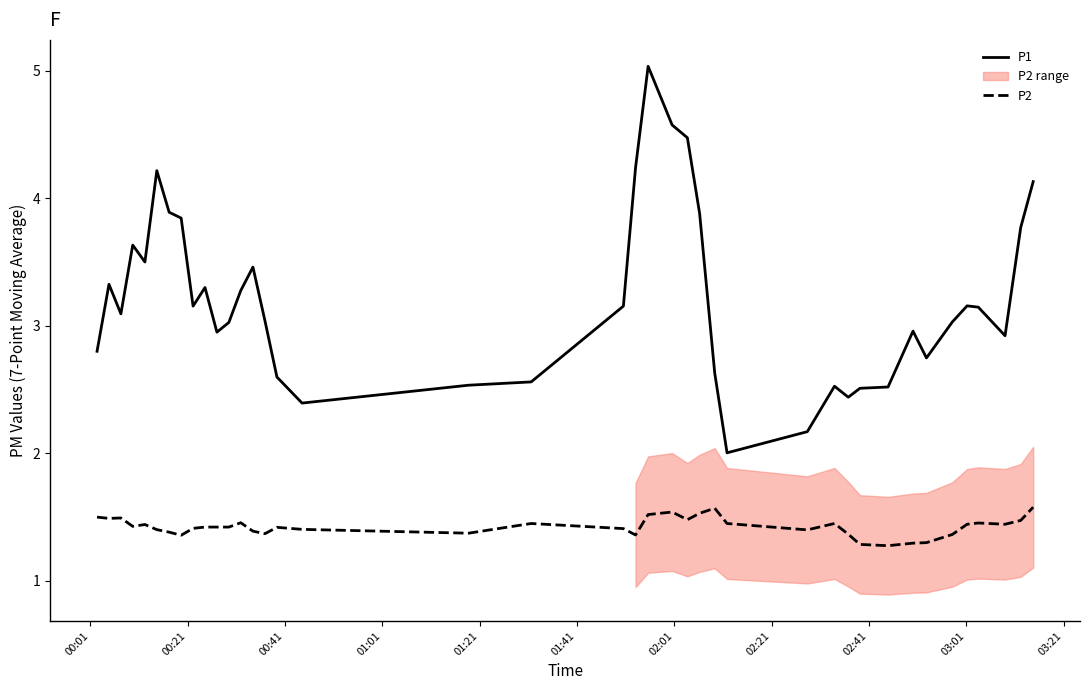

How many P2 values are between 1 and 2?

40